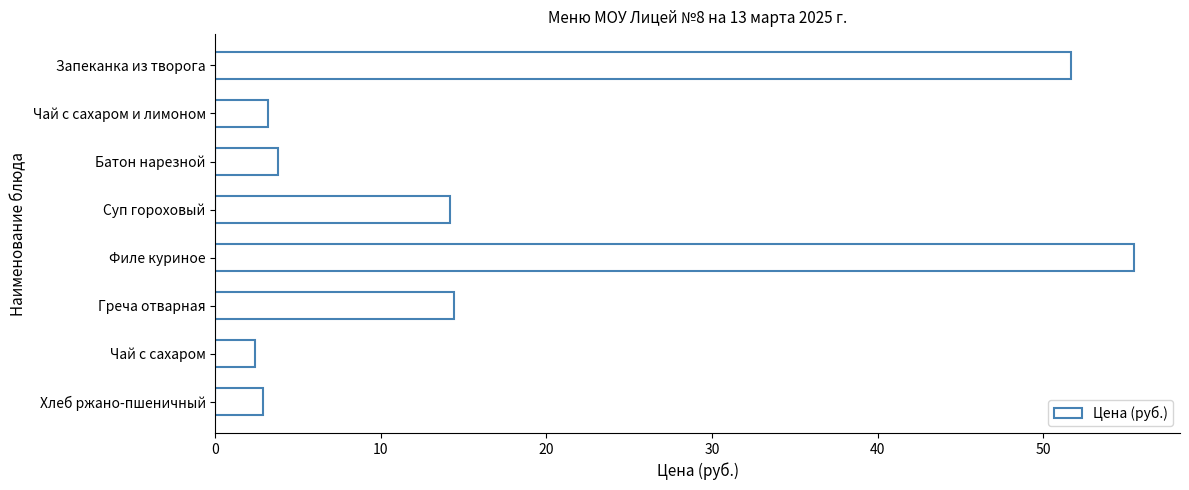

Approximately how many times larger is the value at Батон нарезной compared to Чай с сахаром и лимоном?

1.2